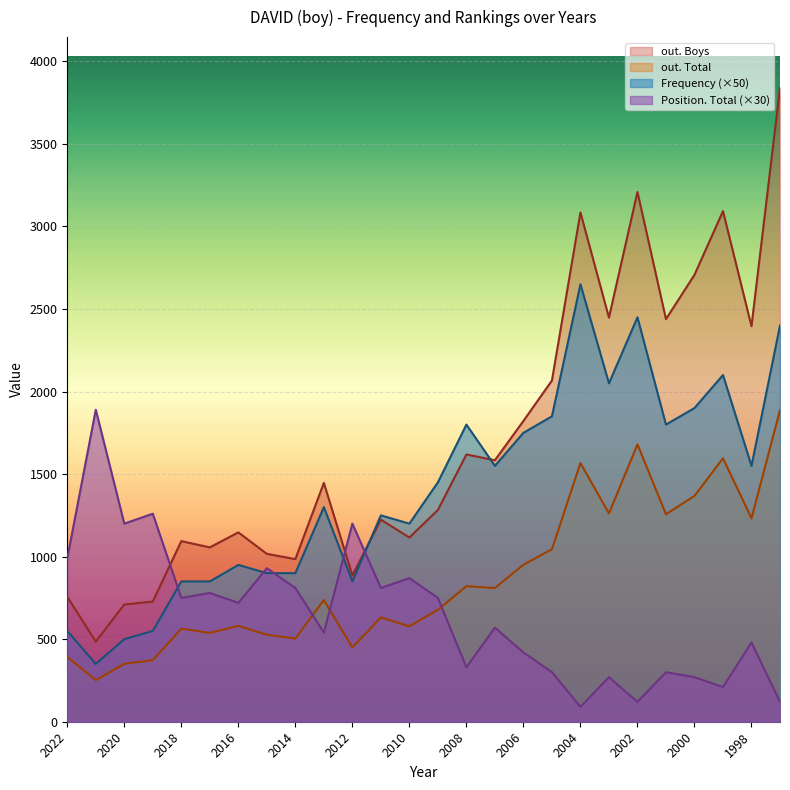

Rank the series at 2000 from lowest to highest value.

Position. Total (×30), out. Total, Frequency (×50), out. Boys